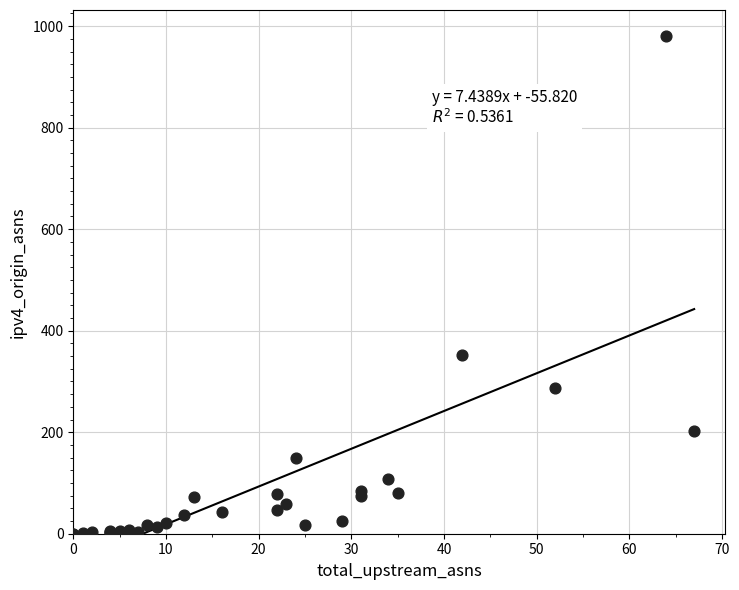

What Y value in the scatter plot is closest to 490?

352